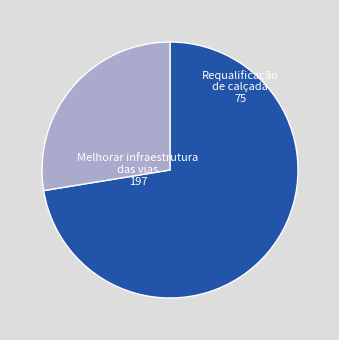

Is there any slice that represents more than half of the pie?

Yes